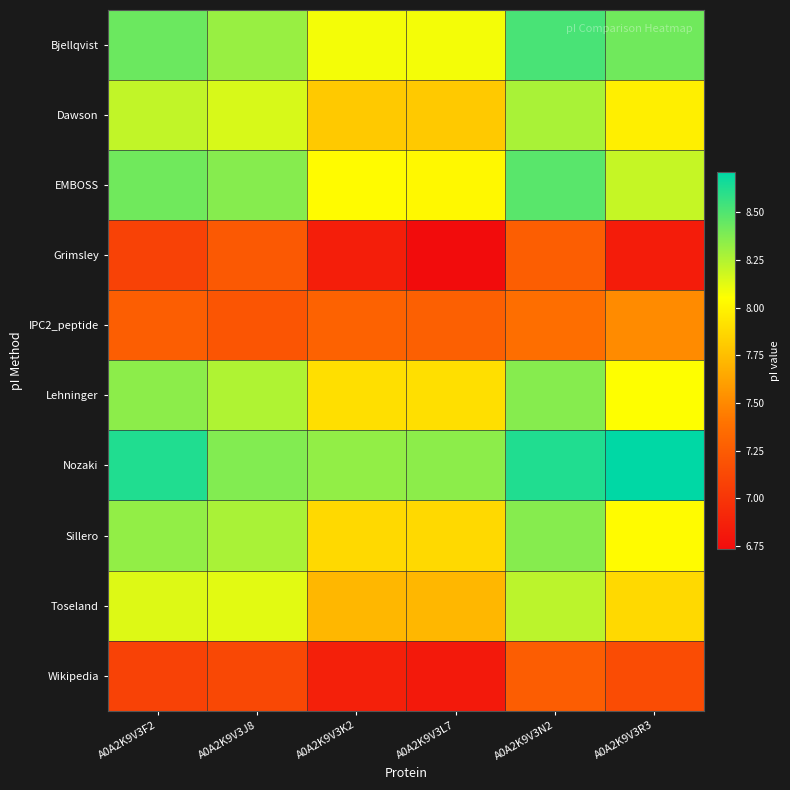

List the series in order of their peak value, lowest first.

Wikipedia, Grimsley, IPC2_peptide, Toseland, Dawson, Lehninger, Sillero, EMBOSS, Bjellqvist, Nozaki